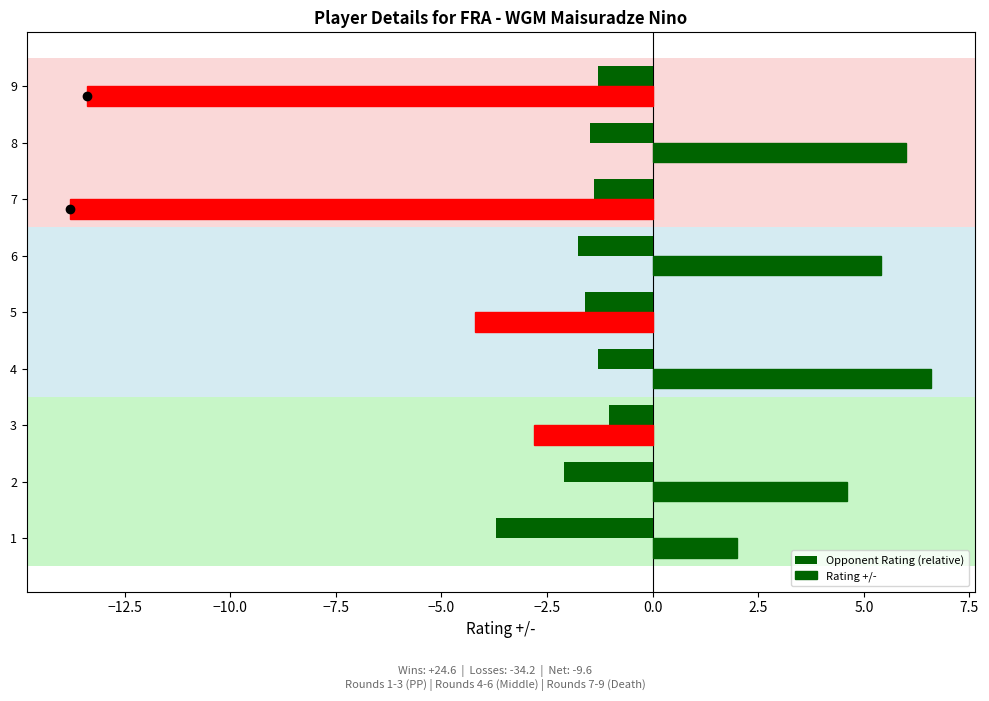

How many values in Rating +/- are below zero?

4